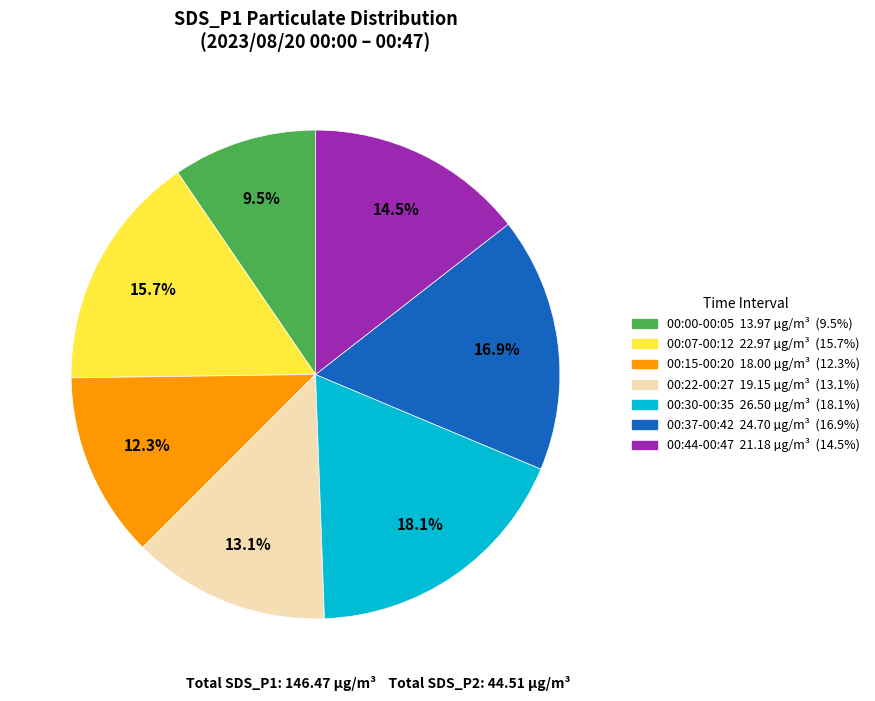

Is there any slice that represents more than half of the pie?

No